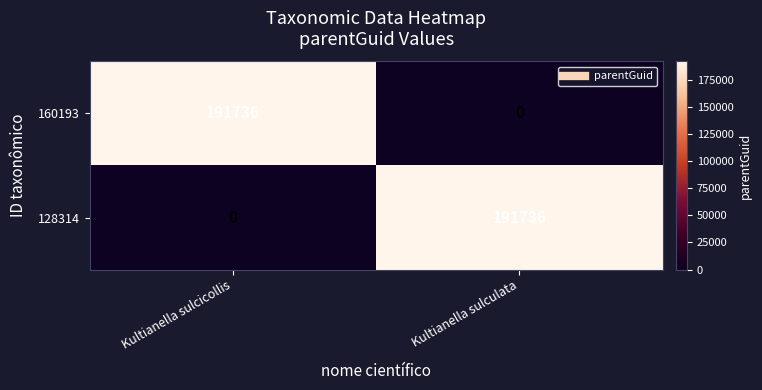

What is the greatest value displayed?

191736